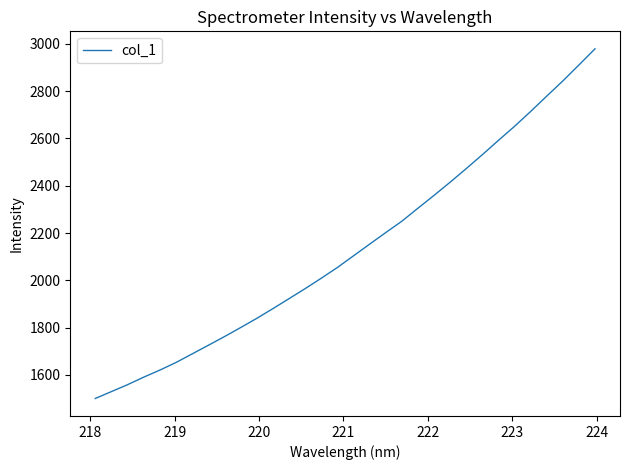

What is the greatest value displayed?

2979.3